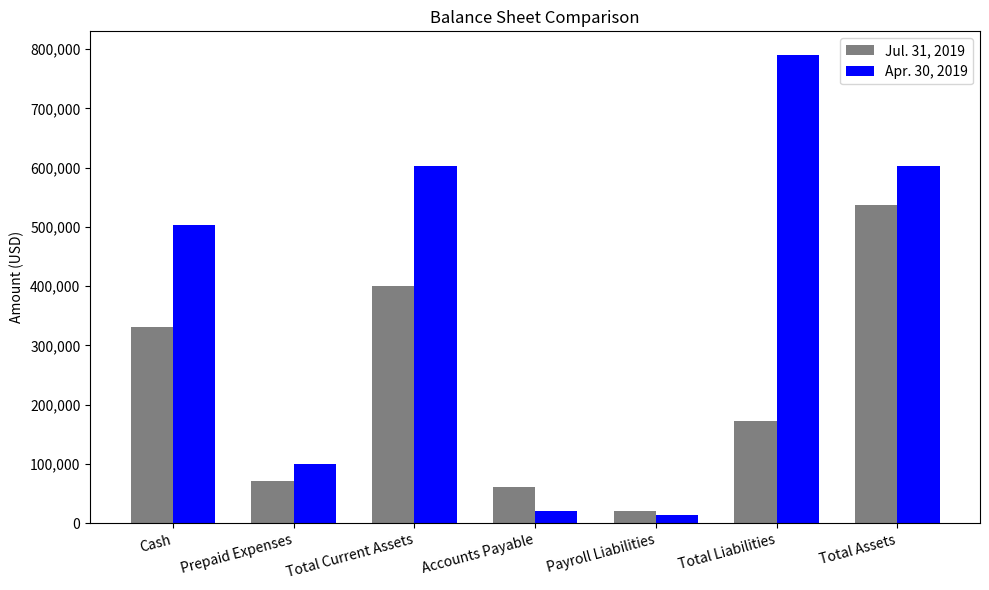

At which category does the chart reach its peak across all series?

Total Liabilities